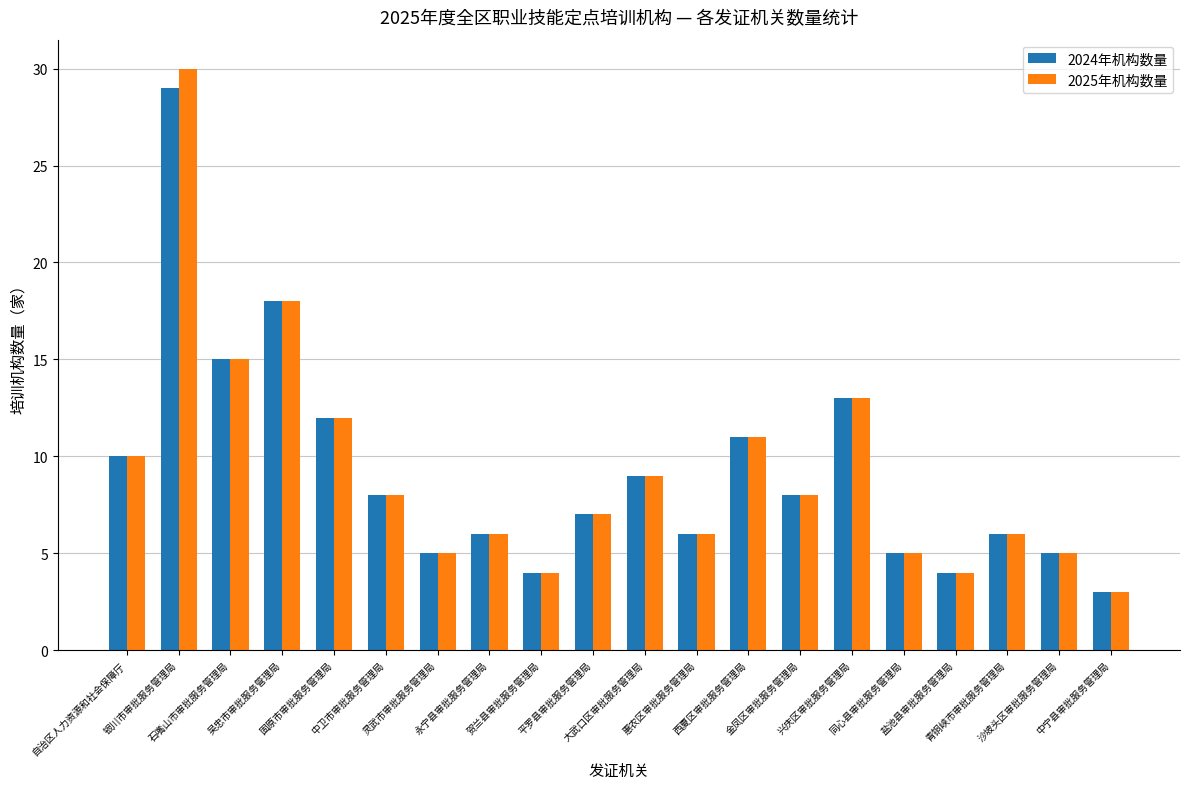

What is the minimum value for 2024年机构数量?

3